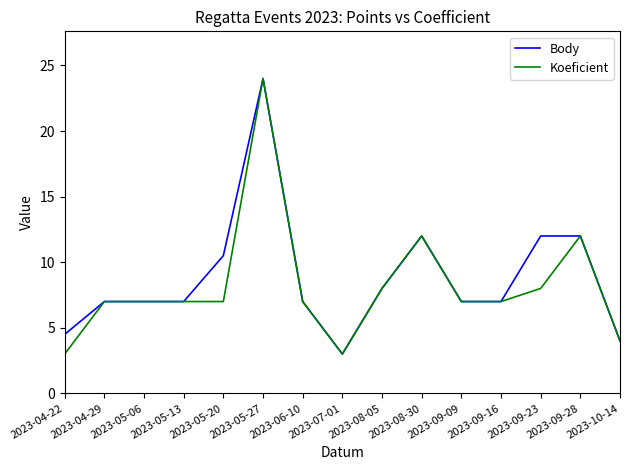

True or false: Body has a value of 2.1 at 2023-09-09.

False